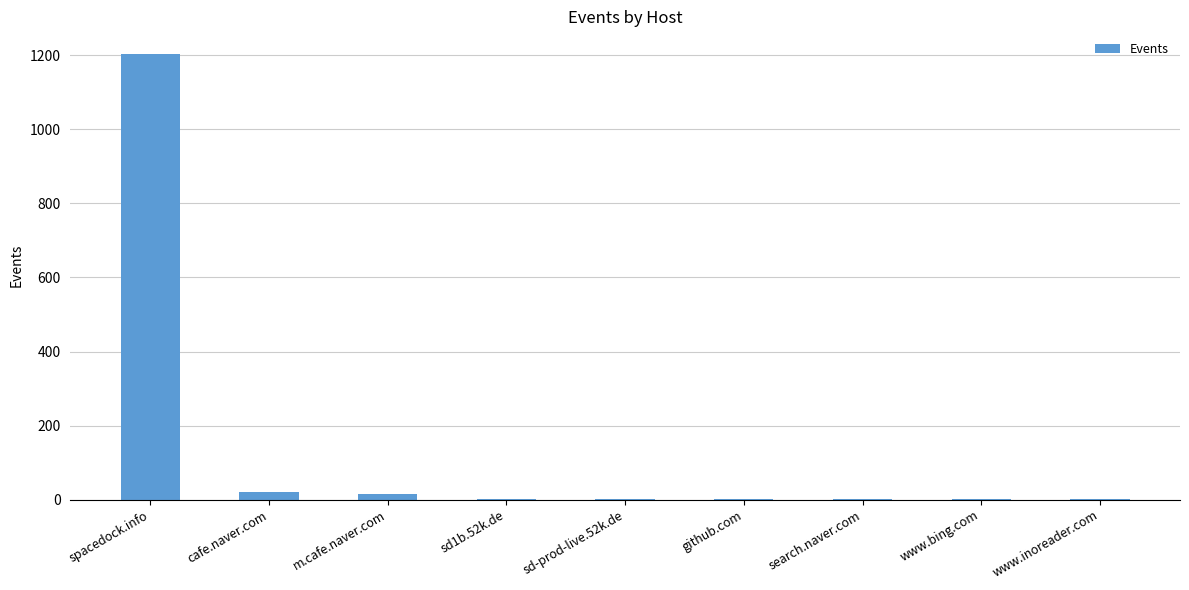

What is the sum of all values?

1250